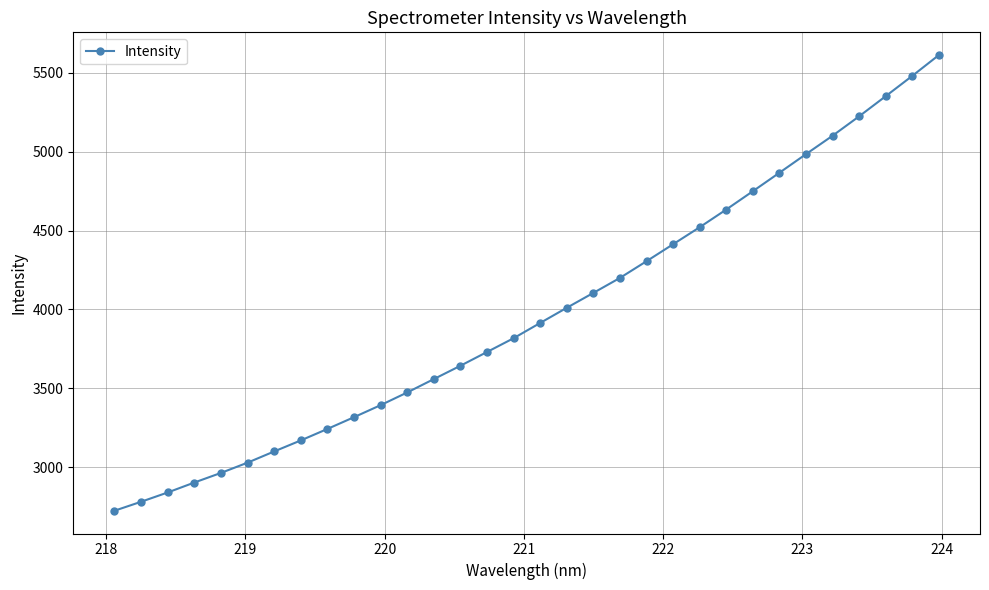

How many series are shown in this chart?

1